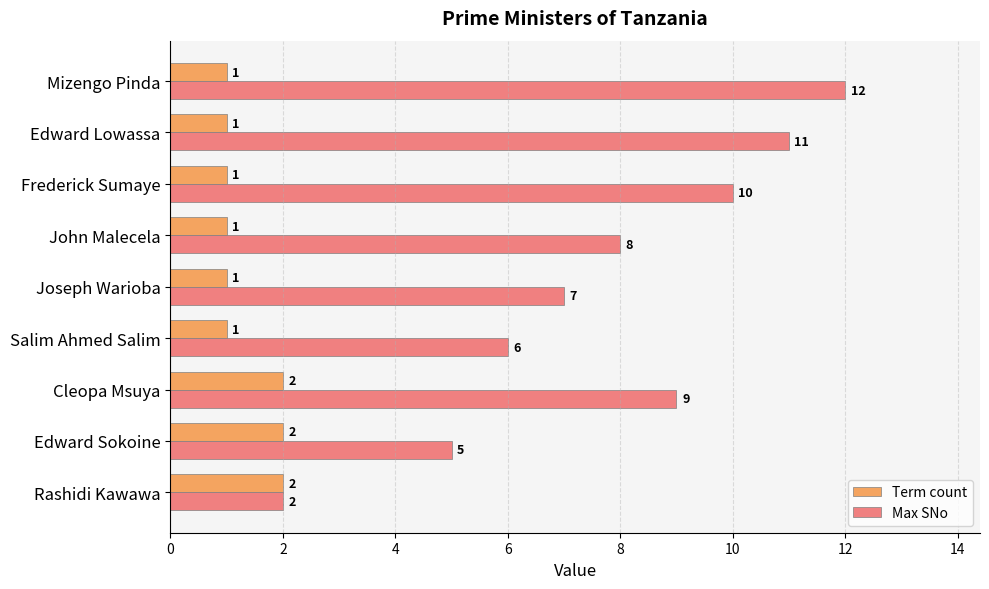

List the series in order of their peak value, highest first.

Max SNo, Term count